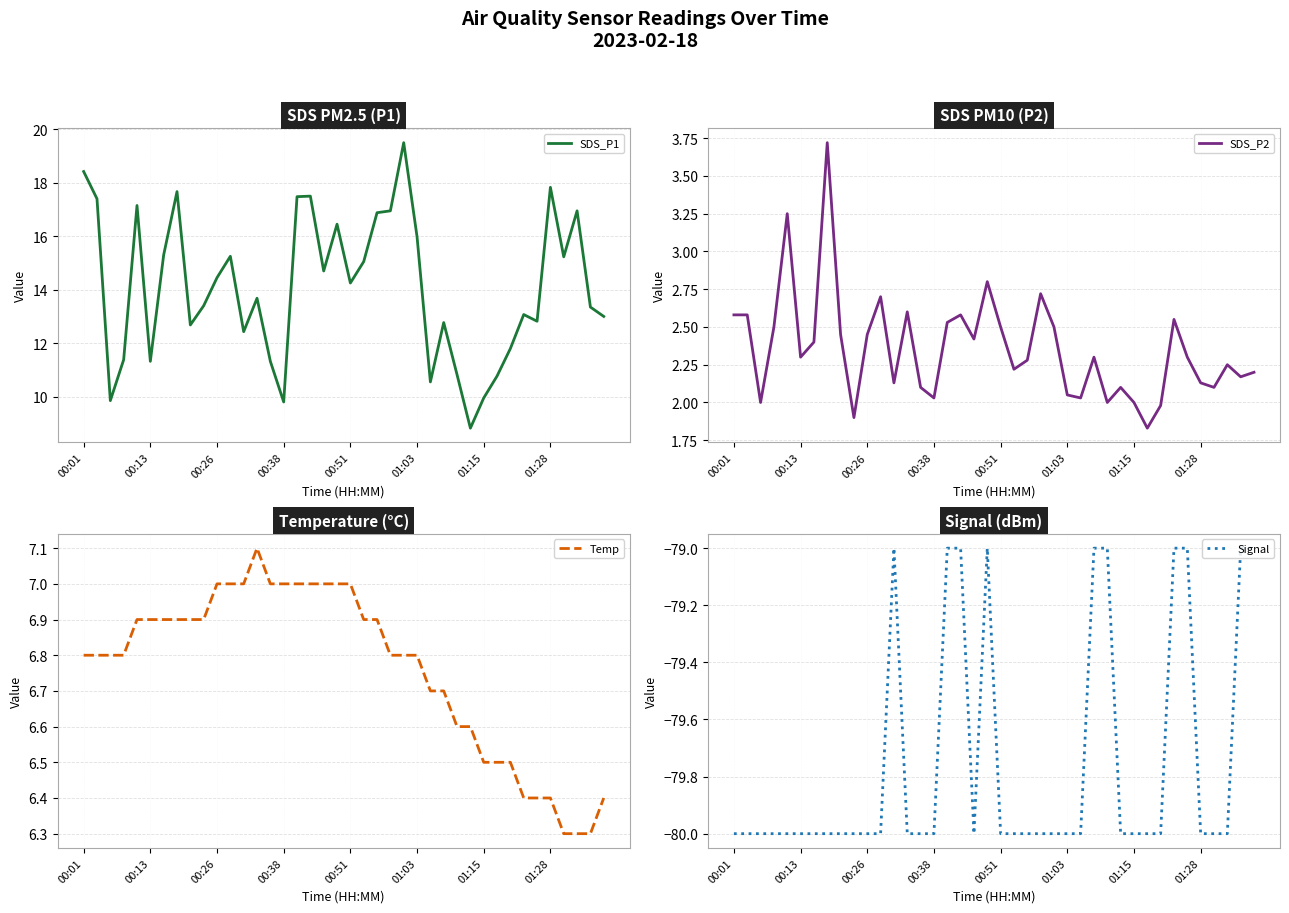

What is the lowest value of the SDS_P1 series?

8.8